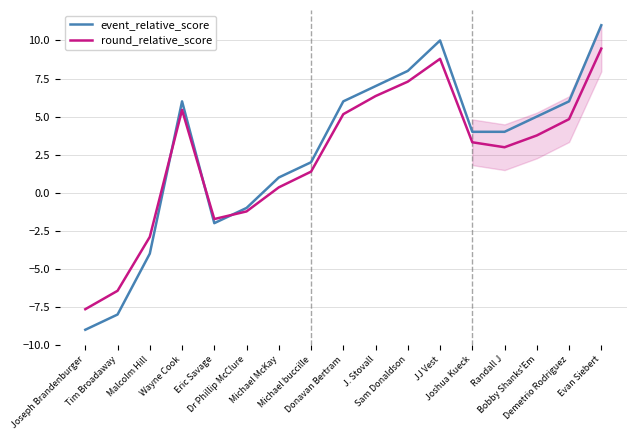

Is it true that event_relative_score equals 14.0 at Sam Donaldson?

False